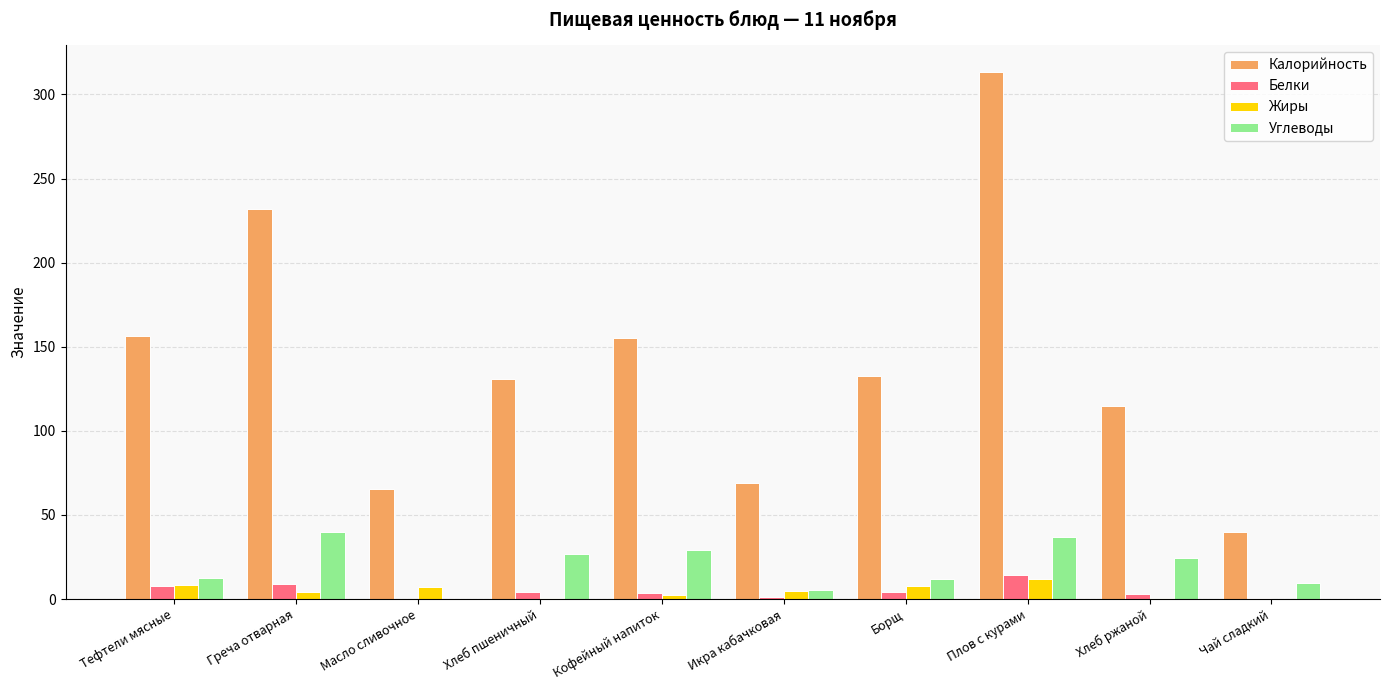

Which series has the largest total across all categories?

Калорийность